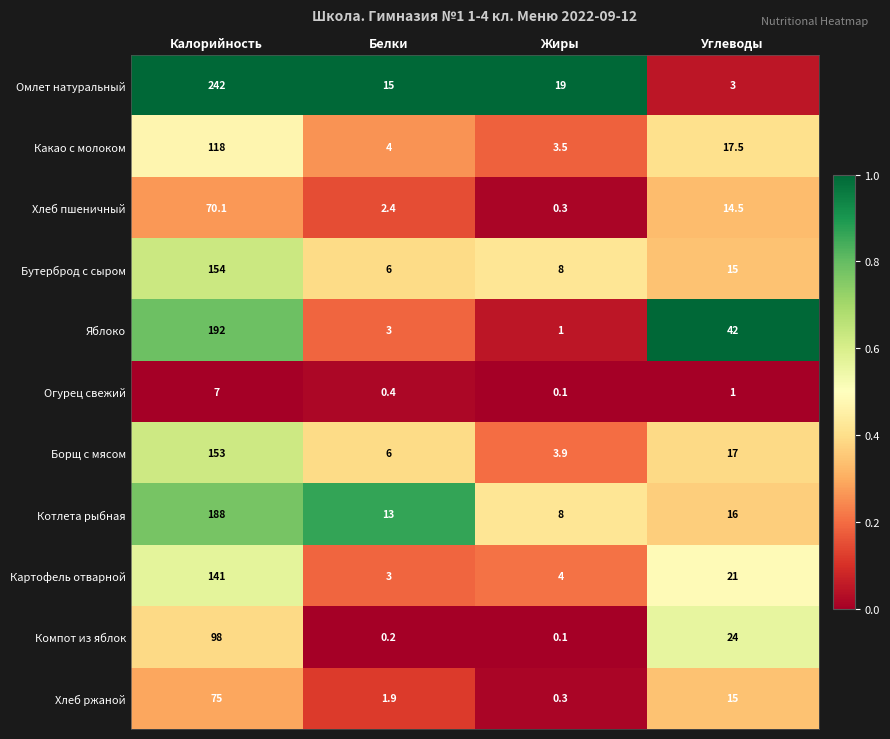

At which category does the chart reach its peak across all series?

Калорийность